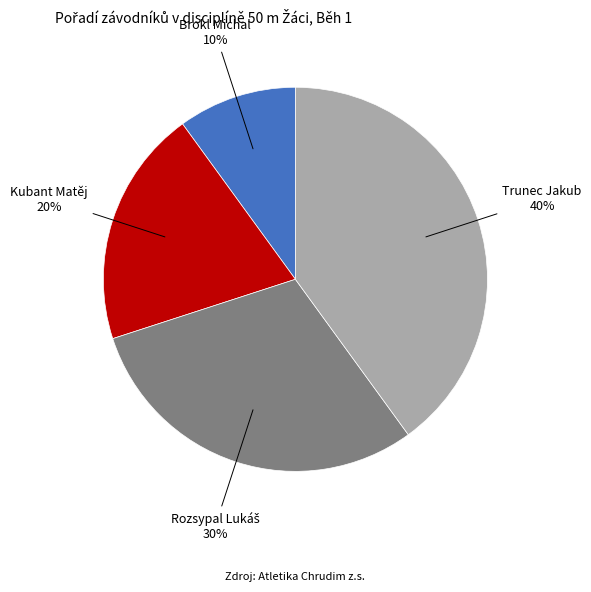

Is the sum of Kubant Matěj and Trunec Jakub greater than half?

Yes